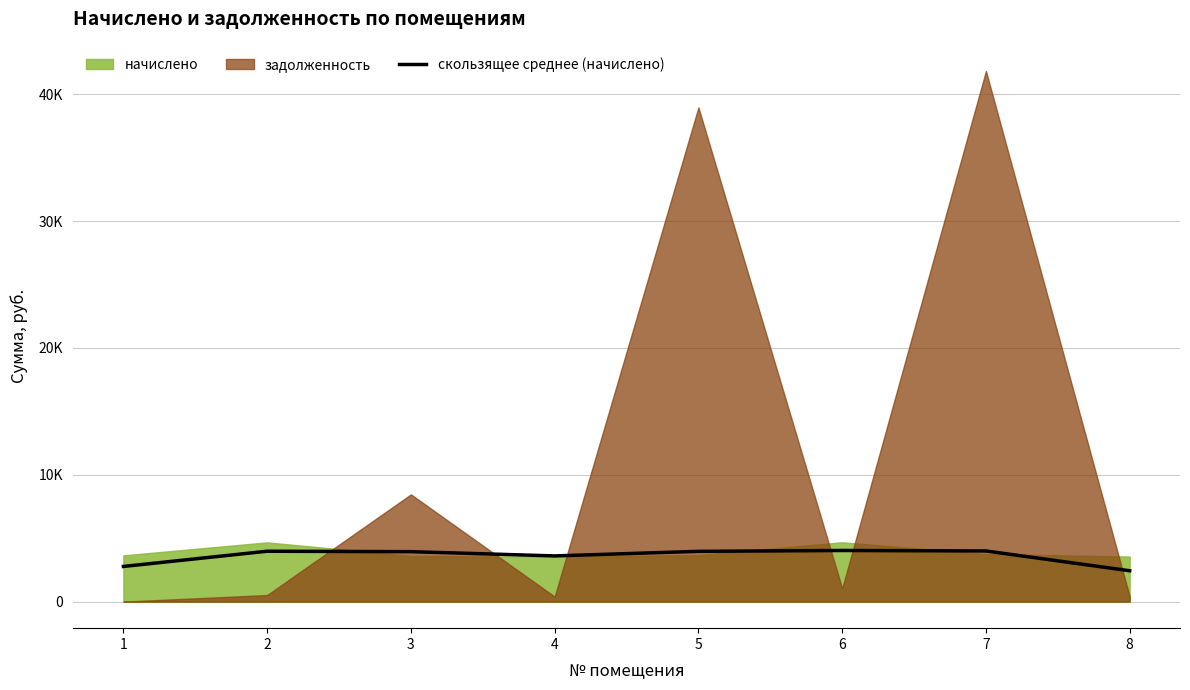

Reading right to left, transcribe all the data shown in this chart.

2434.7	3995.2	4032.2	3964.4	3604.3	3939.8	3973.7	2773.3